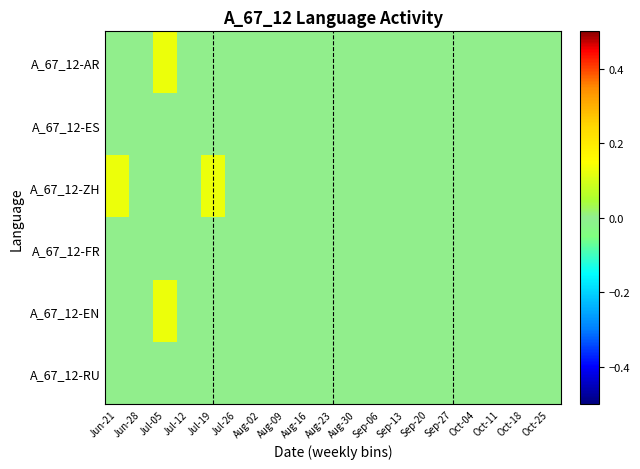

How many distinct data groups are displayed?

6